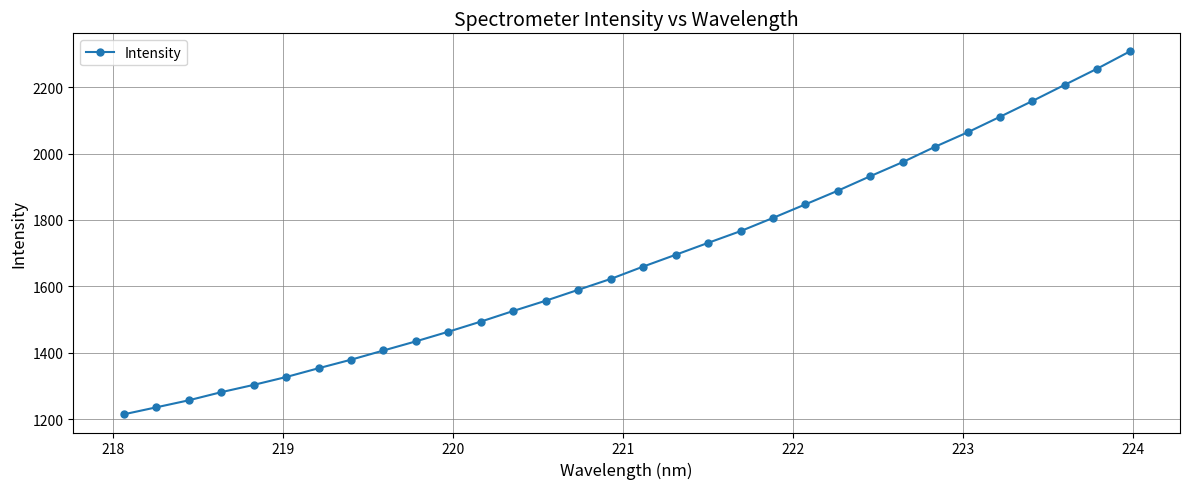

What is the difference between the second highest and second lowest values?

1020.5